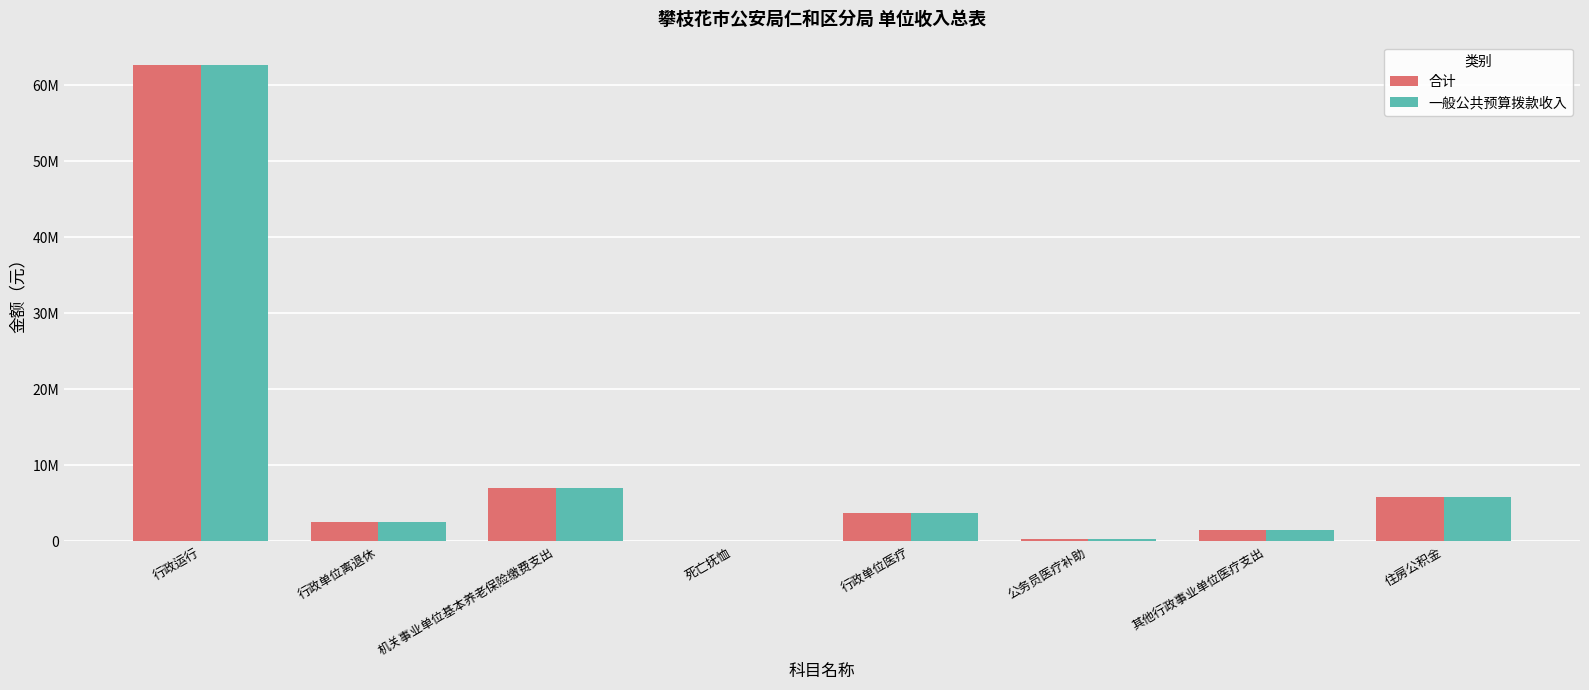

What are all the series names shown in the legend?

合计, 一般公共预算拨款收入